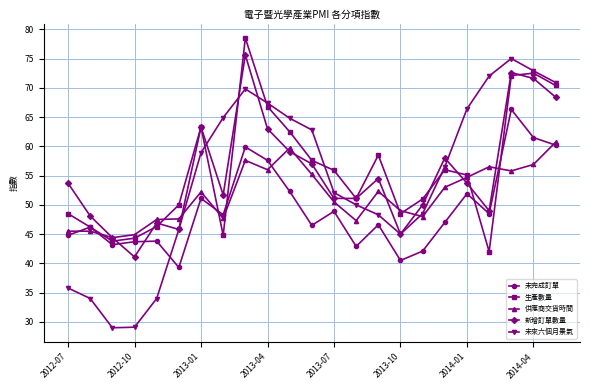

What is the smallest value displayed?

29.0